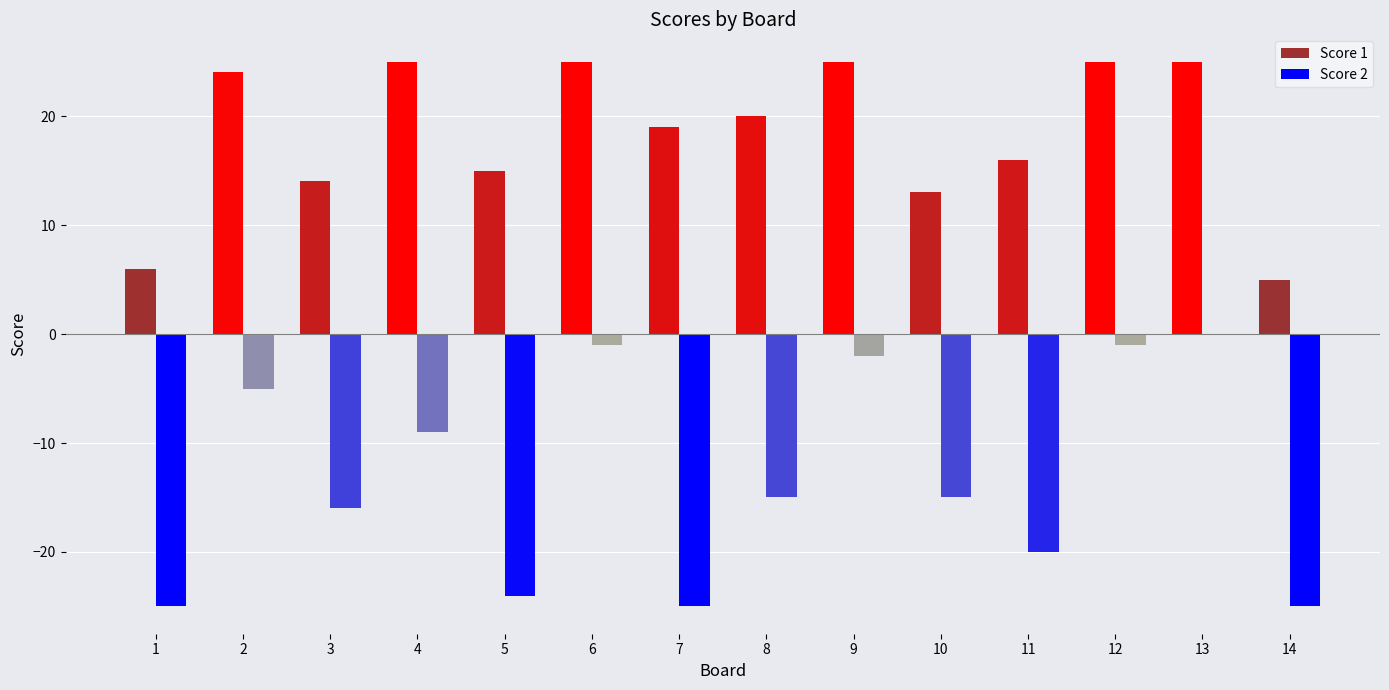

What is the sum of the Score 2 values at 6 and 8?

-16